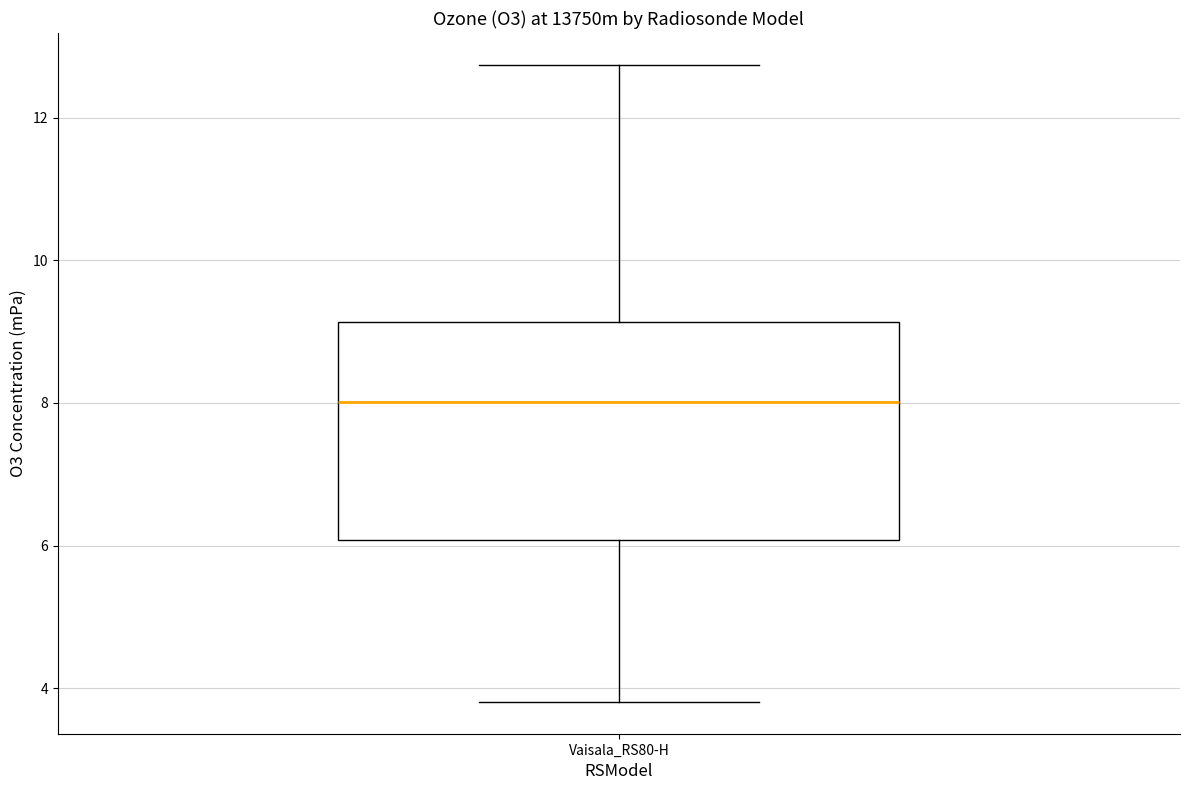

Transcribe this box plot: give where the median line is, the range the box spans, and where the two whiskers end, as read against the y-axis. The values are not printed on the chart, so give them approximately, as read against the axis.

median 8.0, box 6.0 to 9.2, whiskers 3.8 to 12.8